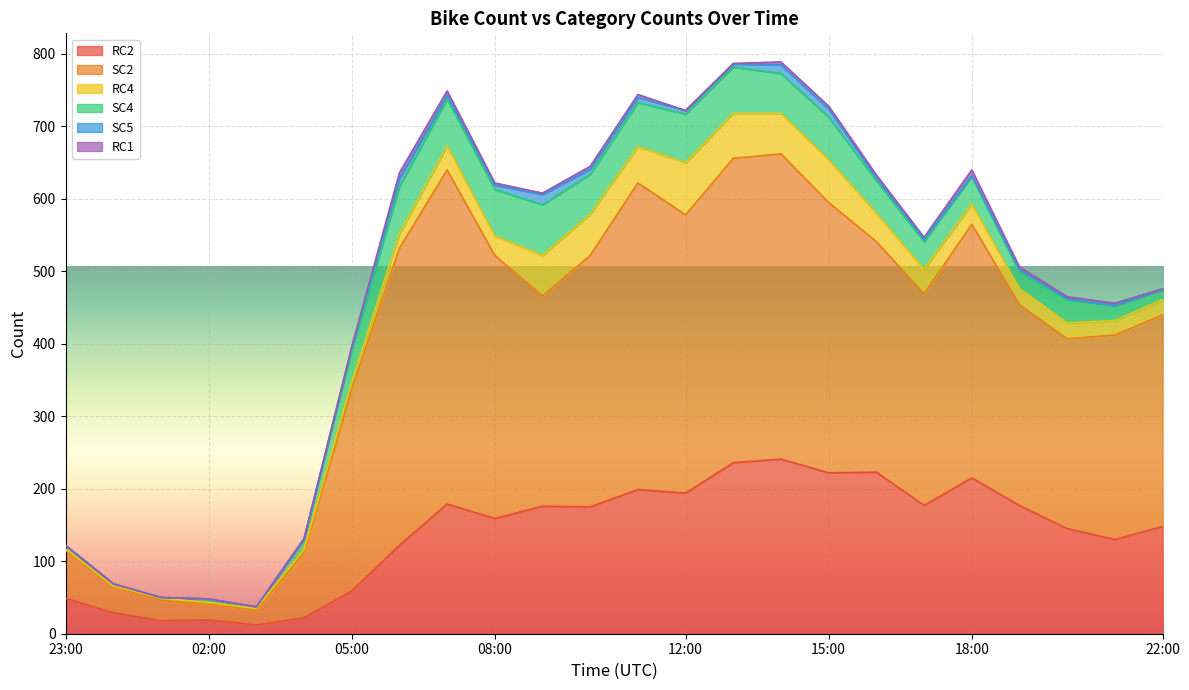

Between 2023-11-10T15:00:00Z and 2023-11-10T16:00:00Z, which series saw the biggest shift?

SC2